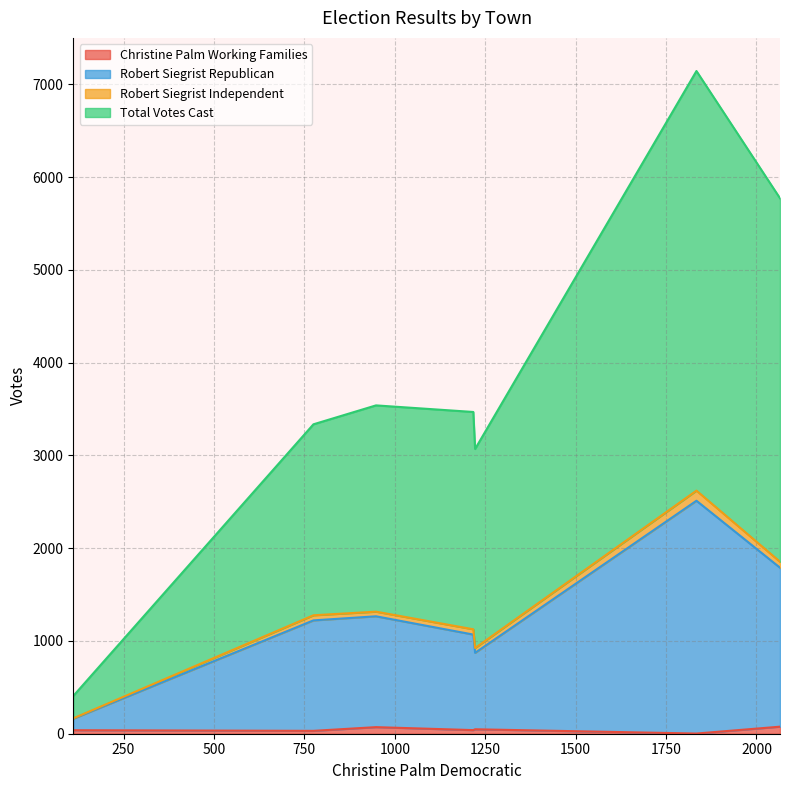

Is it true that Robert Siegrist Independent equals 75 at Haddam?

False